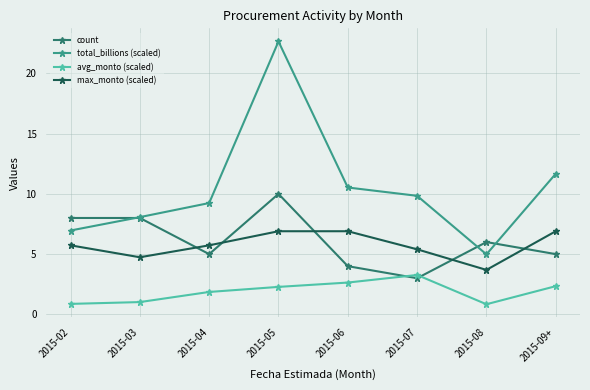

True or false: count and max_monto (scaled) cross at least once.

True